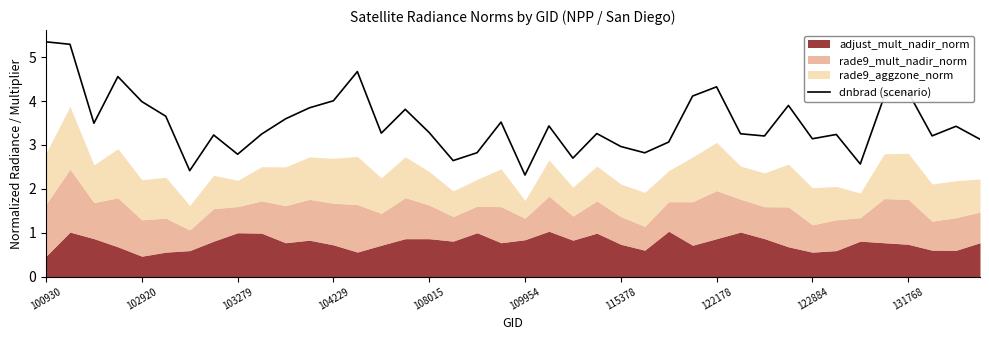

Is it true that the value at 15 is 3.8?

True